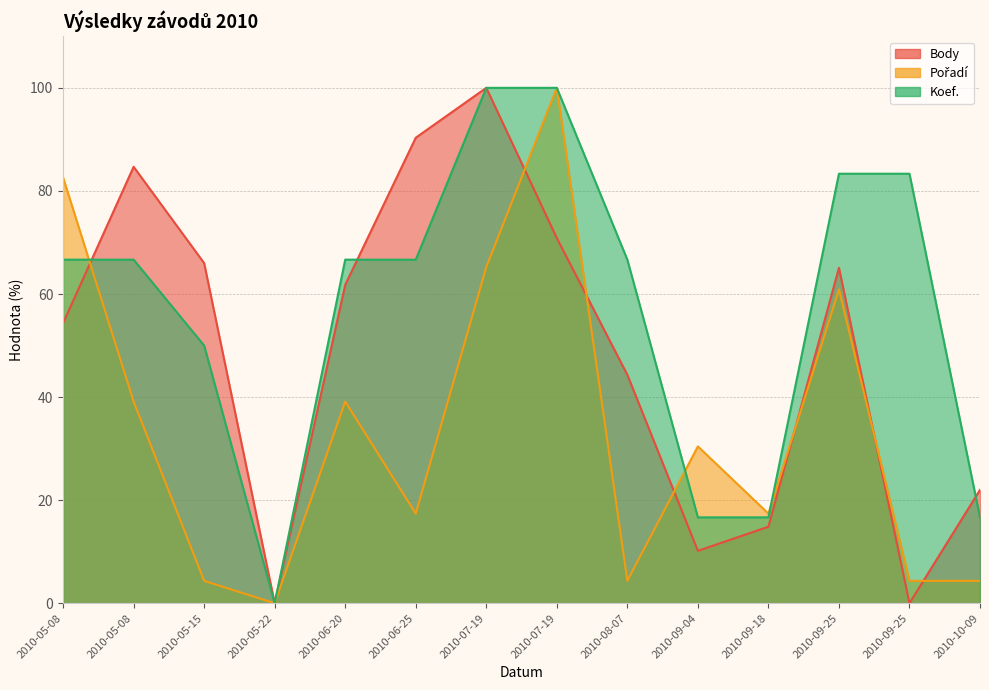

Reading left to right, extract all data points from this chart.

Body: 2010-05-08=54.4	2010-05-08=84.7	2010-05-15=66.0	2010-05-22=0.0	2010-06-20=61.8	2010-06-25=90.3	2010-07-19=100.0	2010-07-19=70.9	2010-08-07=44.3	2010-09-04=10.2	2010-09-18=14.8	2010-09-25=65.1	2010-09-25=0.0	2010-10-09=22.0
Koef.: 2010-05-08=66.7	2010-05-08=66.7	2010-05-15=50.0	2010-05-22=0.0	2010-06-20=66.7	2010-06-25=66.7	2010-07-19=100.0	2010-07-19=100.0	2010-08-07=66.7	2010-09-04=16.7	2010-09-18=16.7	2010-09-25=83.3	2010-09-25=83.3	2010-10-09=16.7
Pořadí: 2010-05-08=82.6	2010-05-08=39.1	2010-05-15=4.3	2010-05-22=0.0	2010-06-20=39.1	2010-06-25=17.4	2010-07-19=65.2	2010-07-19=100.0	2010-08-07=4.3	2010-09-04=30.4	2010-09-18=17.4	2010-09-25=60.9	2010-09-25=4.3	2010-10-09=4.3